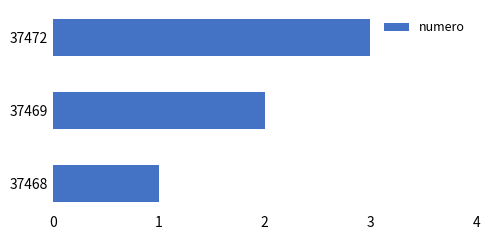

What is the sum of all values?

6